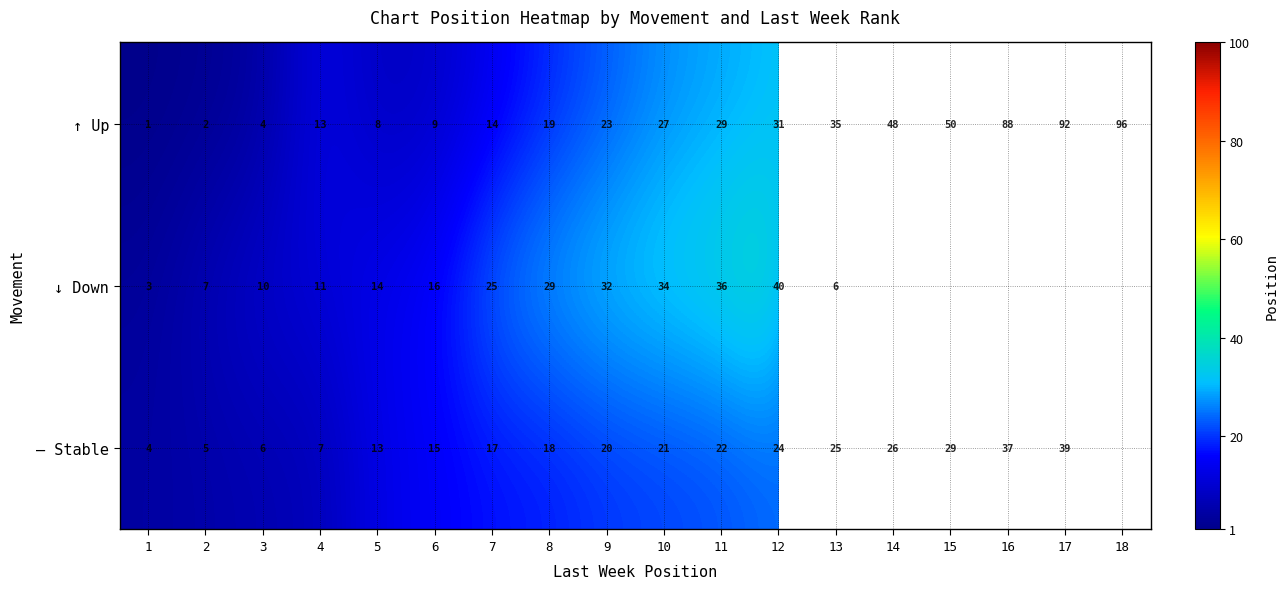

At which category is the sum across all series the highest?

12